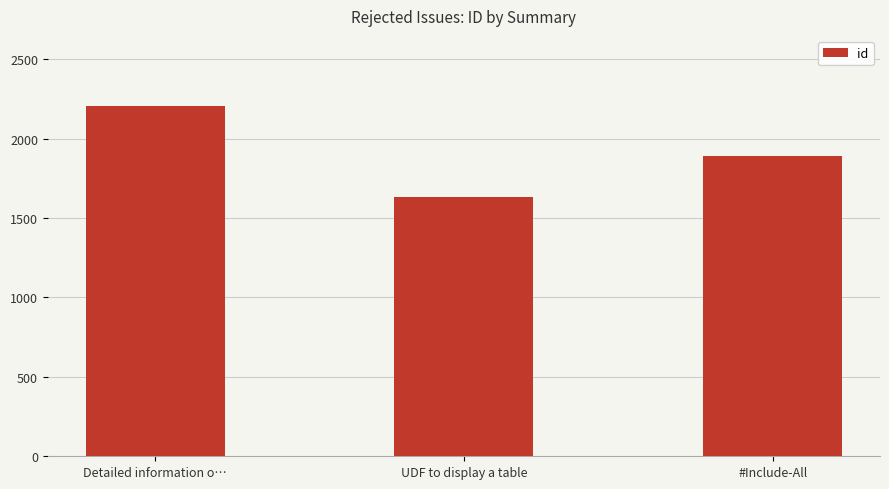

What is the value of the 2nd bar from the left?

1632